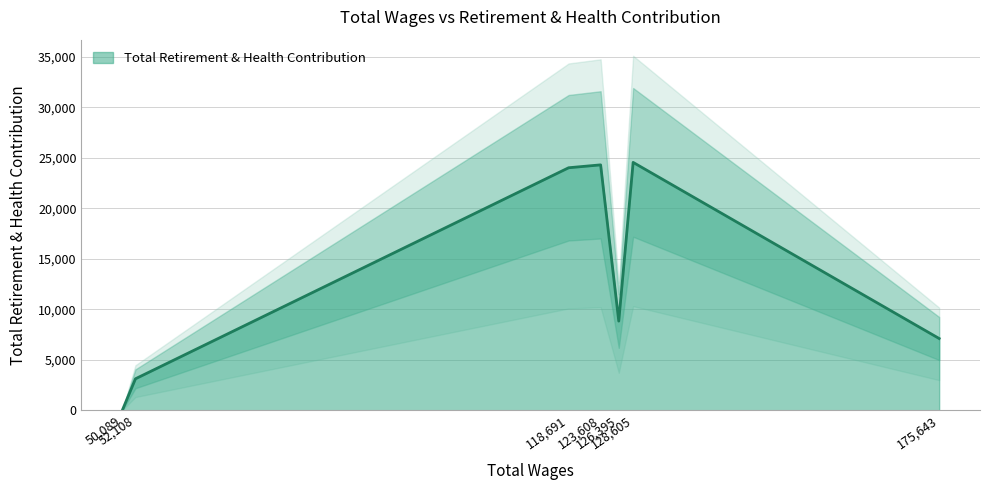

What is the maximum value shown in the chart?

24552